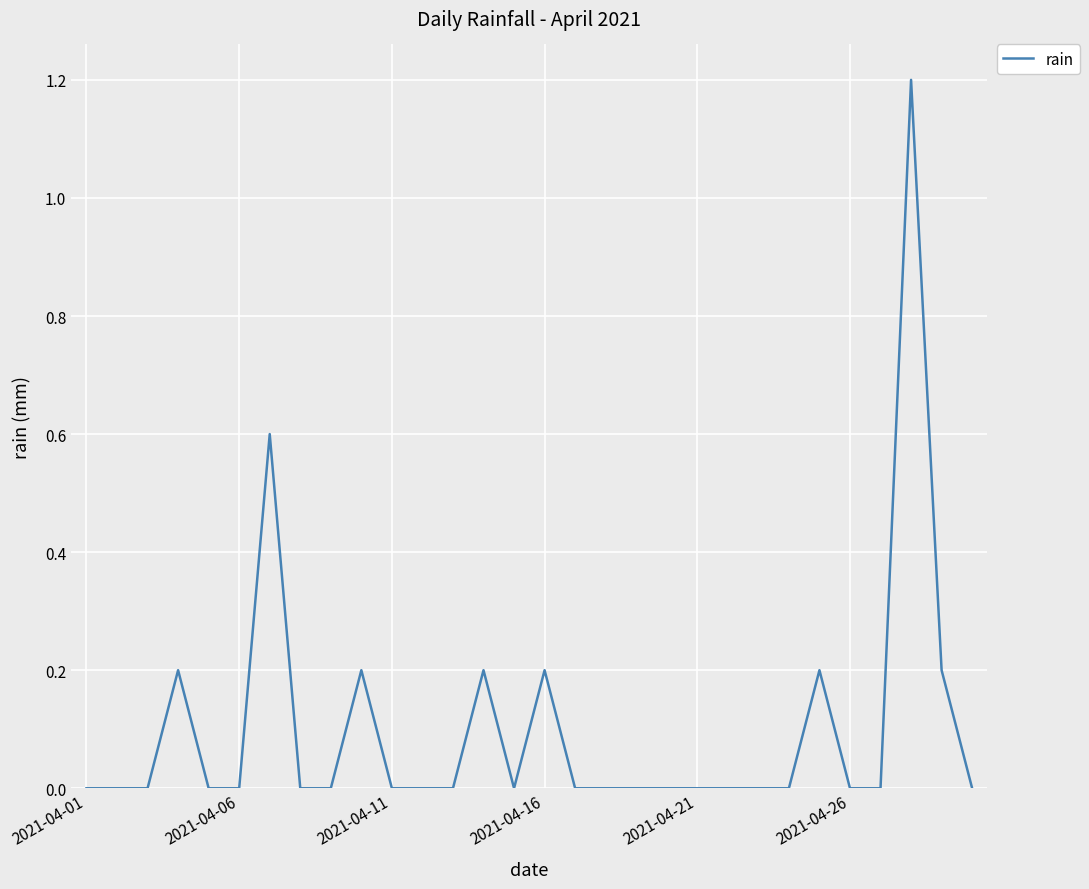

Is this an area chart (filled region under the line)?

No